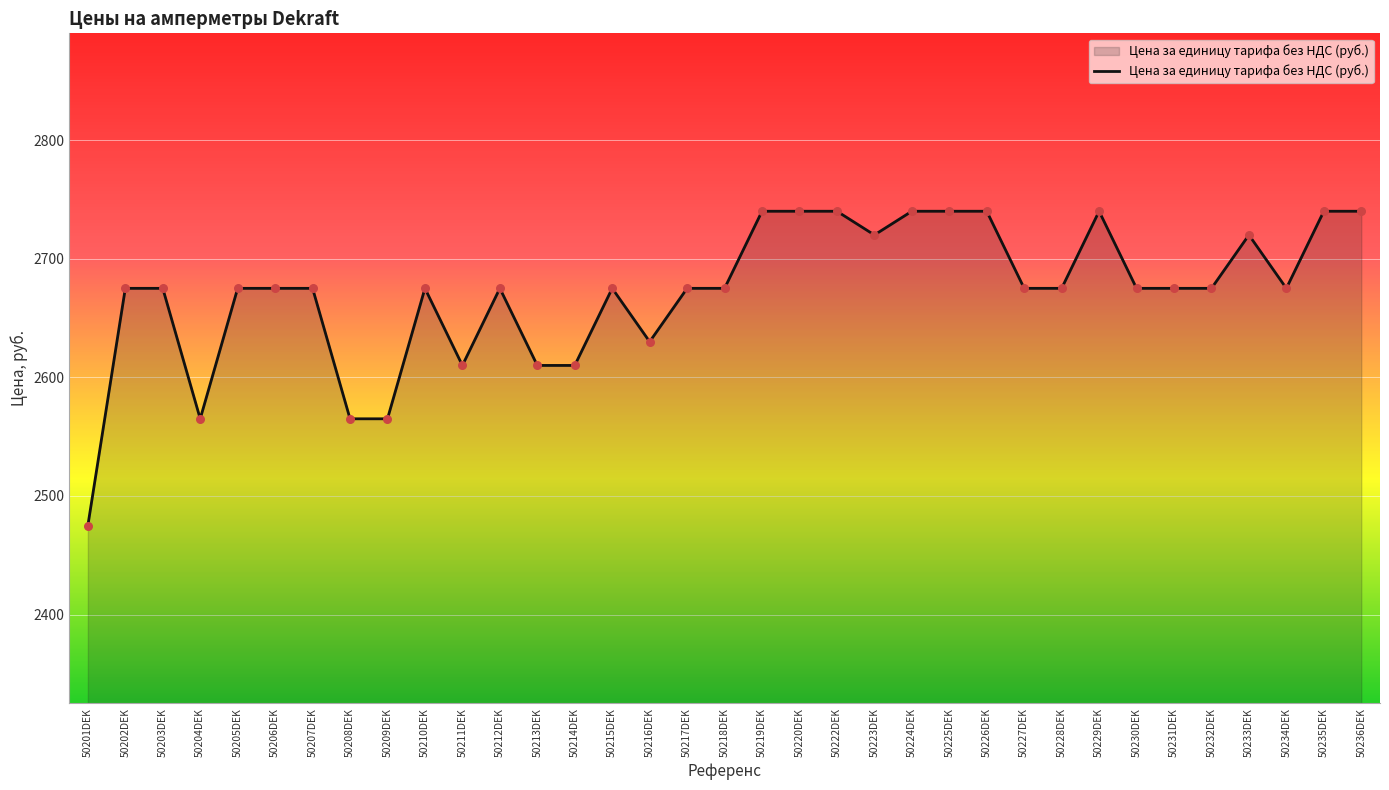

What is the change in value from 50206DEK to 50213DEK?

-65